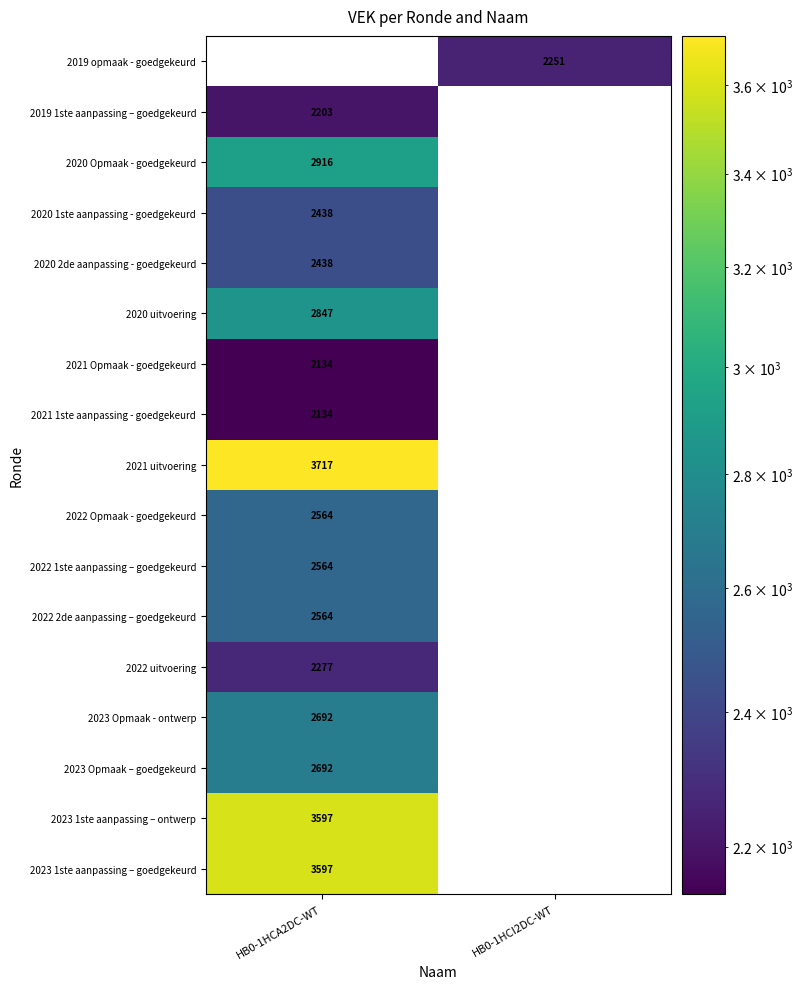

Is it true that 2020 2de aanpassing - goedgekeurd equals 3468 at HB0-1HCA2DC-WT?

False